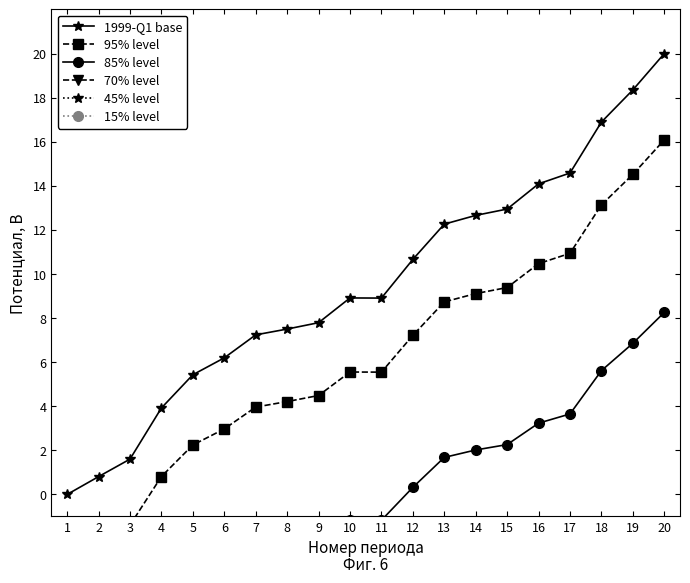

What is the value of the 15% level point at the 11th from the left?

-48.2